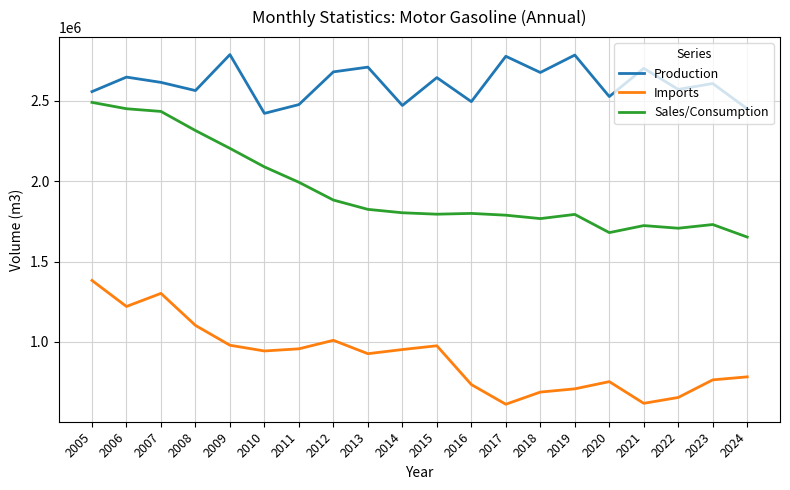

The value of Sales/Consumption at 2021 is 1724317.0. True or false?

True